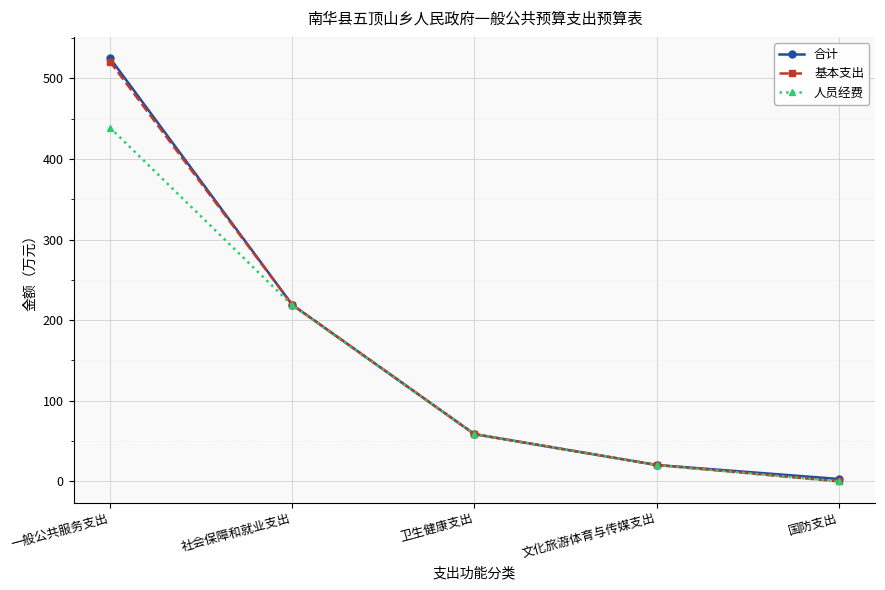

How many data points in 人员经费 are less than 58?

2